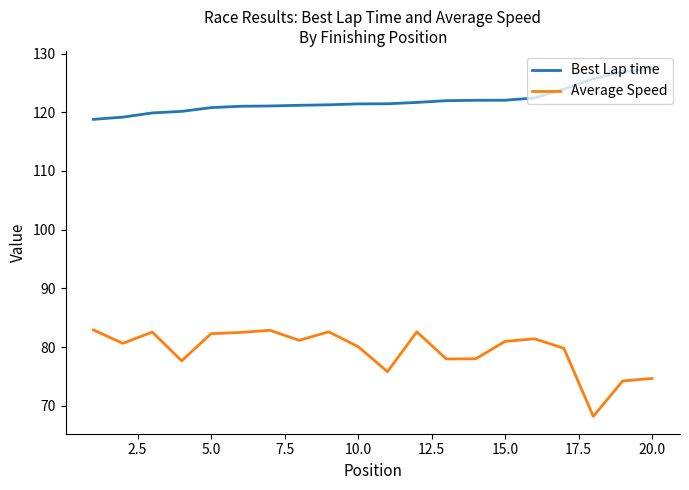

What is the average value of the Best Lap time series?

122.0